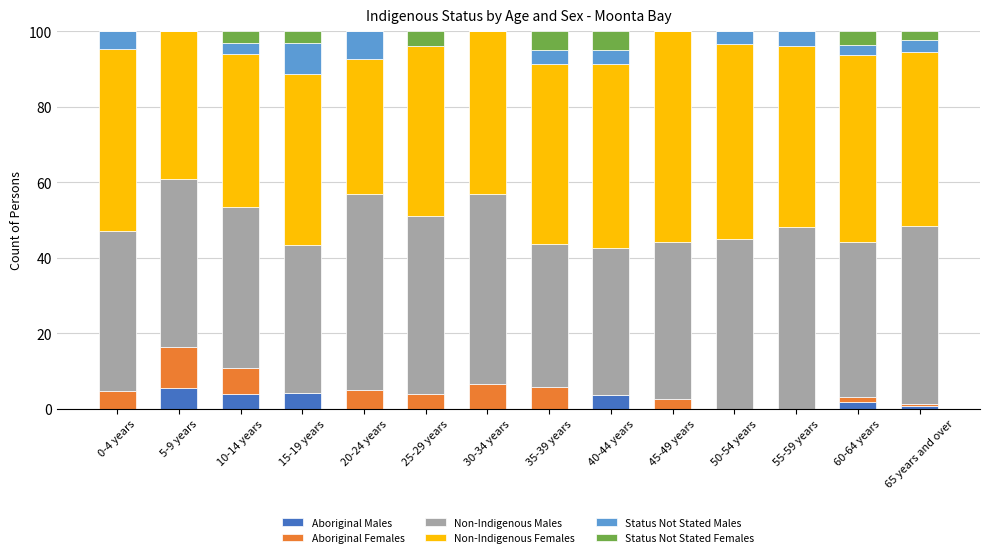

What are all the series names shown in the legend?

Aboriginal Males, Aboriginal Females, Non-Indigenous Males, Non-Indigenous Females, Status Not Stated Males, Status Not Stated Females